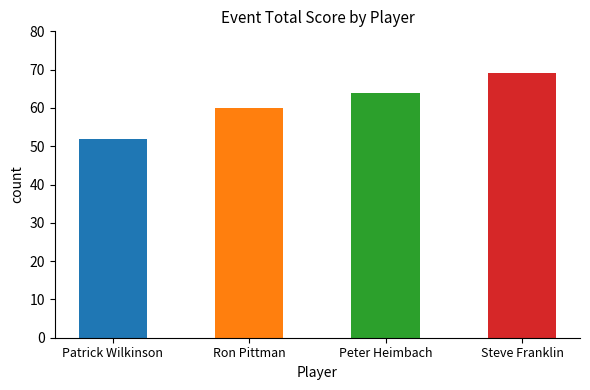

What is the greatest value displayed?

69